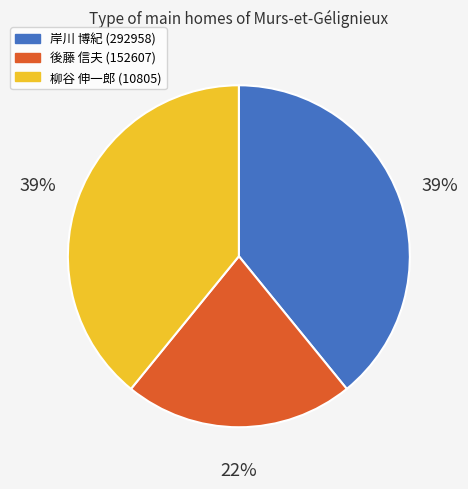

Do 柳谷 伸一郎 (10805) and 後藤 信夫 (152607) together represent more than half of the pie?

Yes